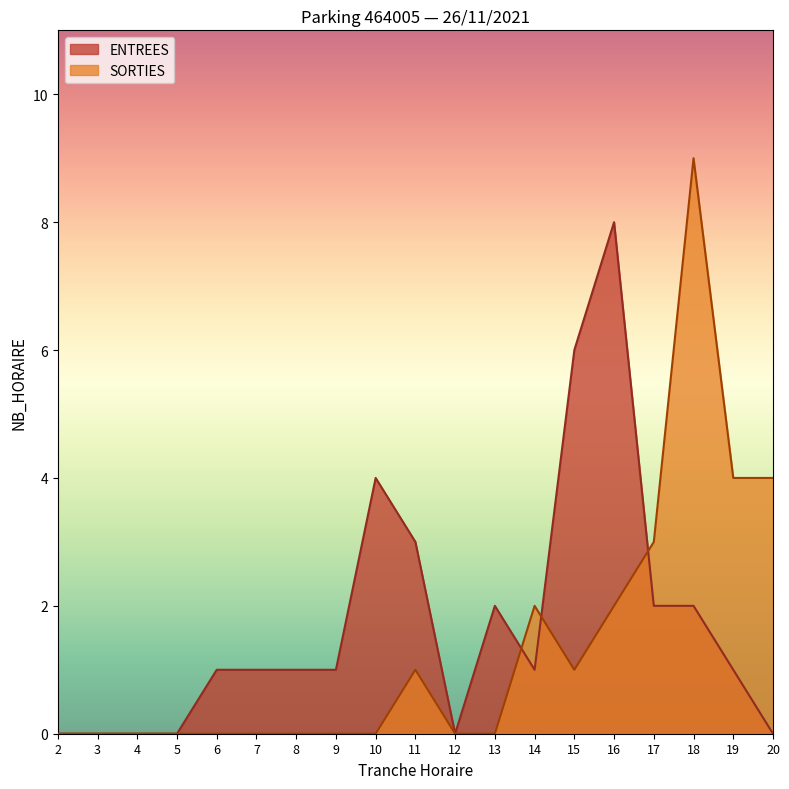

Which has a higher value, 8 or 6?

8